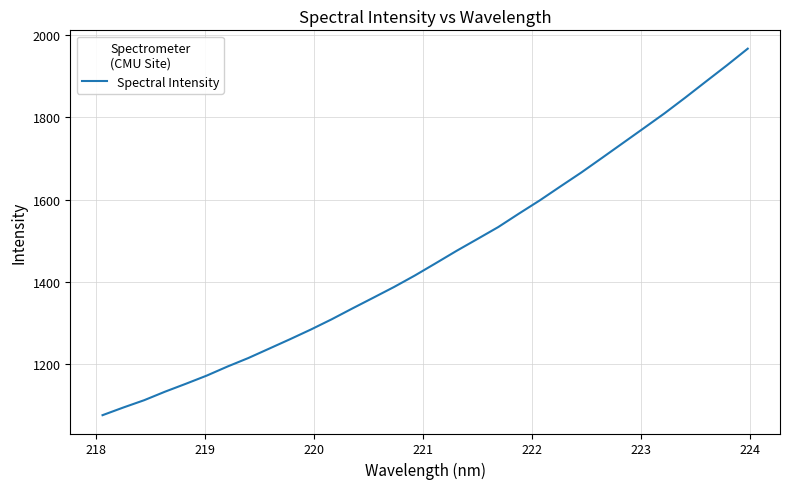

Does the chart have visible grid lines?

Yes